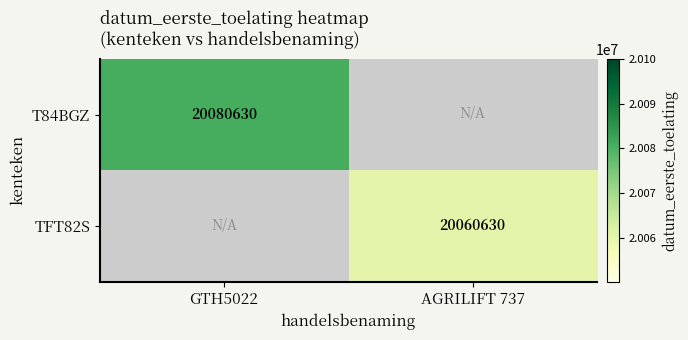

The value of T84BGZ at GTH5022 is 31160841. True or false?

False